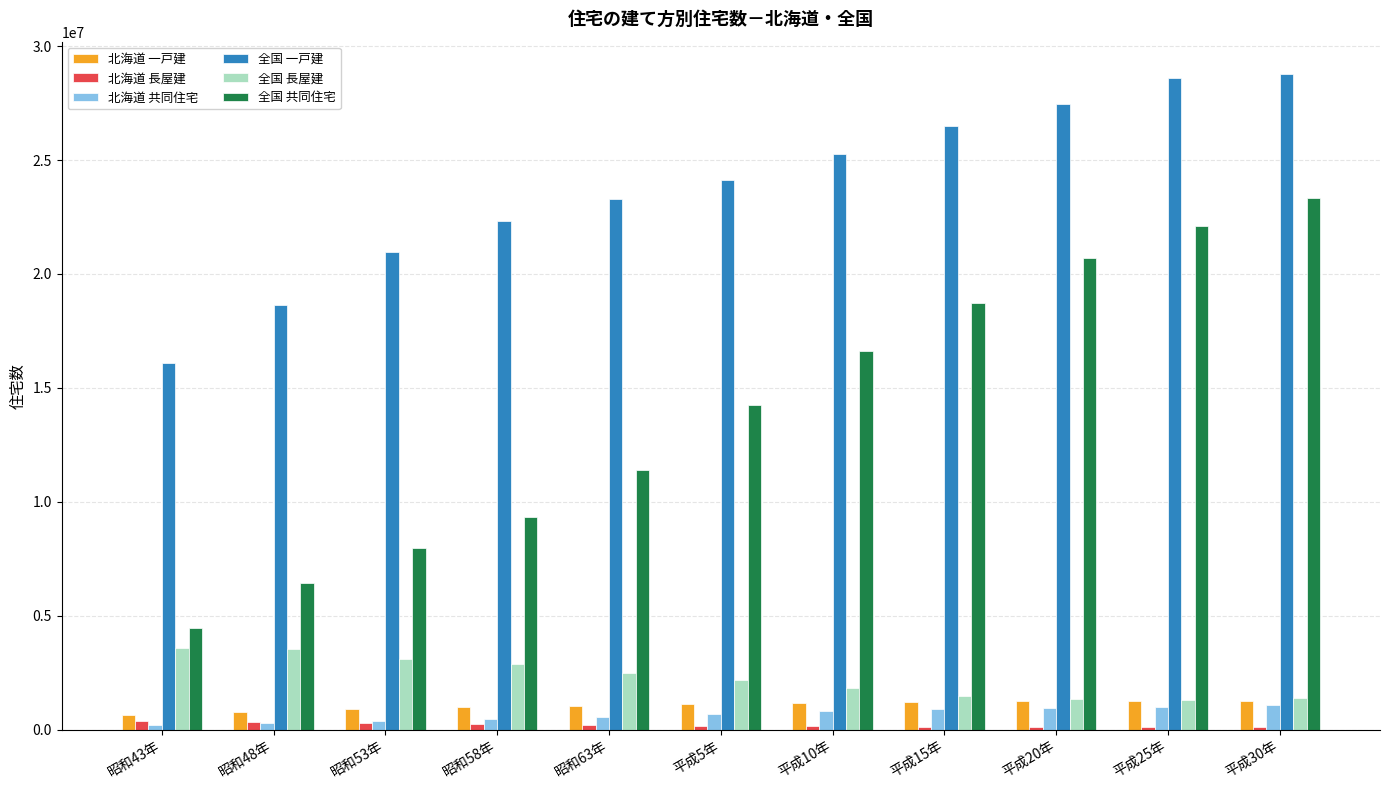

Which series has the widest spread of values?

全国 共同住宅